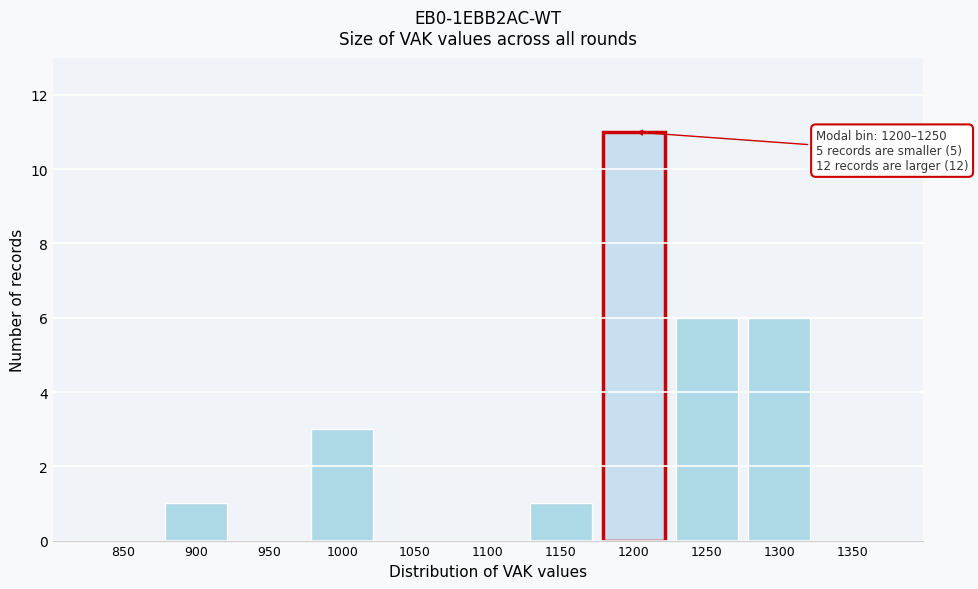

Reading left to right, what are all the values shown in this chart?

850=0	900=1	950=0	1000=3	1050=0	1100=0	1150=1	1200=11	1250=6	1300=6	1350=0